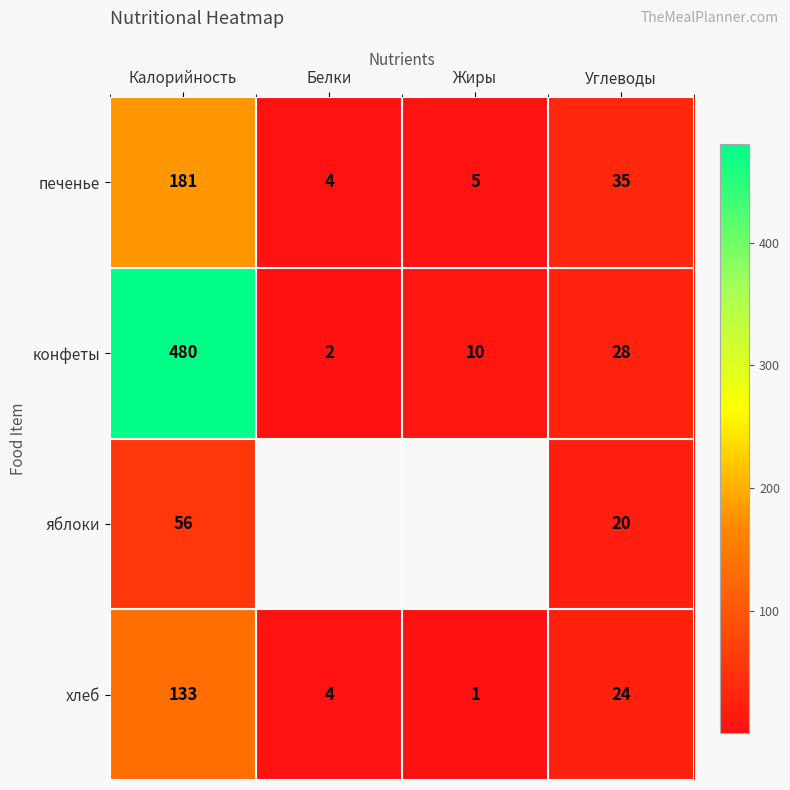

Where does the конфеты series first go above 28?

Калорийность